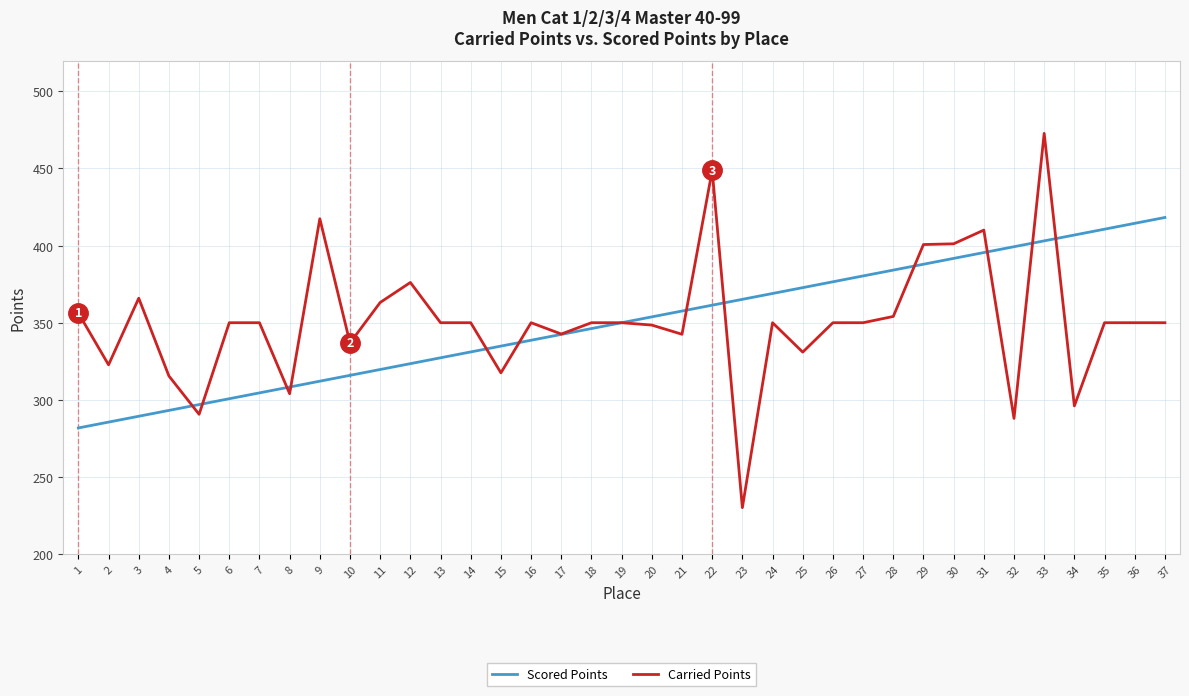

List the series in order of their peak value, highest first.

Carried Points, Scored Points